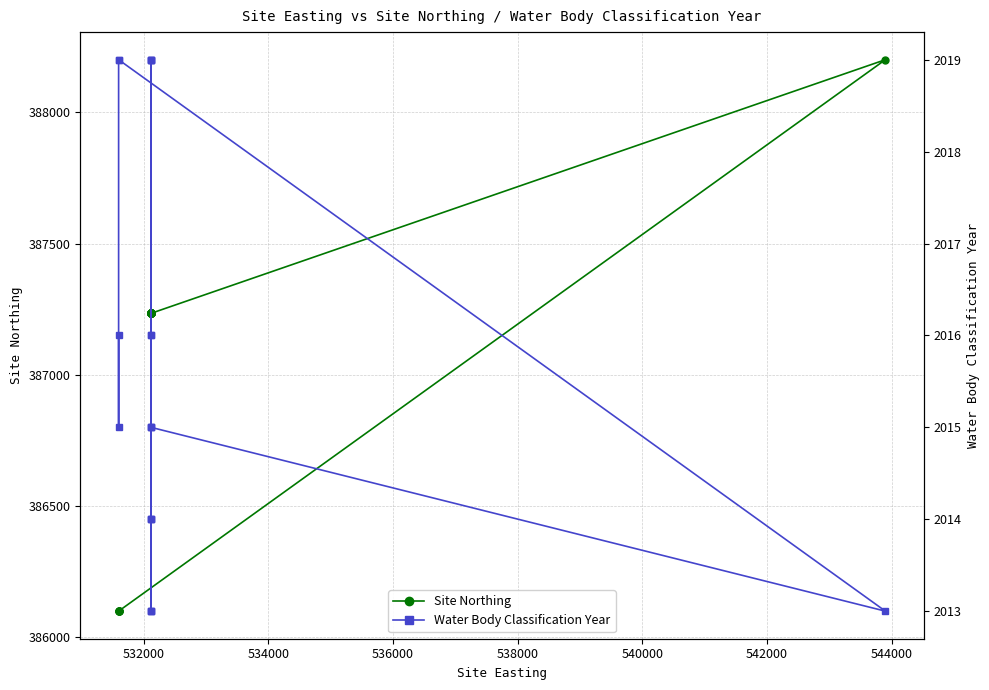

What are all the series names shown in the legend?

Site Northing, Water Body Classification Year